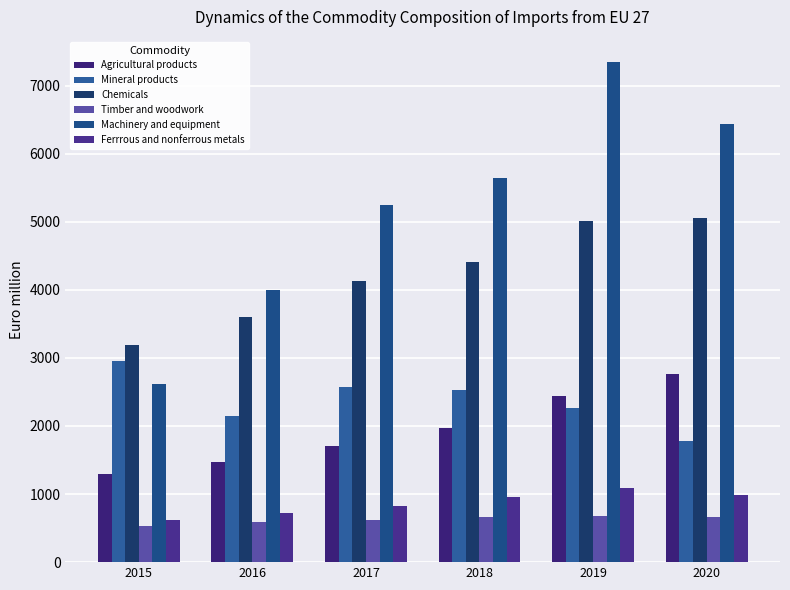

Reading left to right, extract all data points from this chart.

Agricultural products: 1294.0	1476.5	1705.8	1972.9	2444.1	2768.2
Mineral products: 2956.2	2147.8	2578.1	2532.5	2267.4	1773.6
Chemicals: 3190.0	3607.4	4123.2	4407.0	5004.1	5051.7
Timber and woodwork: 535.1	583.3	613.6	669.4	680.7	663.3
Machinery and equipment: 2610.4	4000.4	5245.1	5642.3	7347.2	6441.6
Ferrrous and nonferrous metals: 623.5	717.8	825.7	949.7	1095.6	986.8